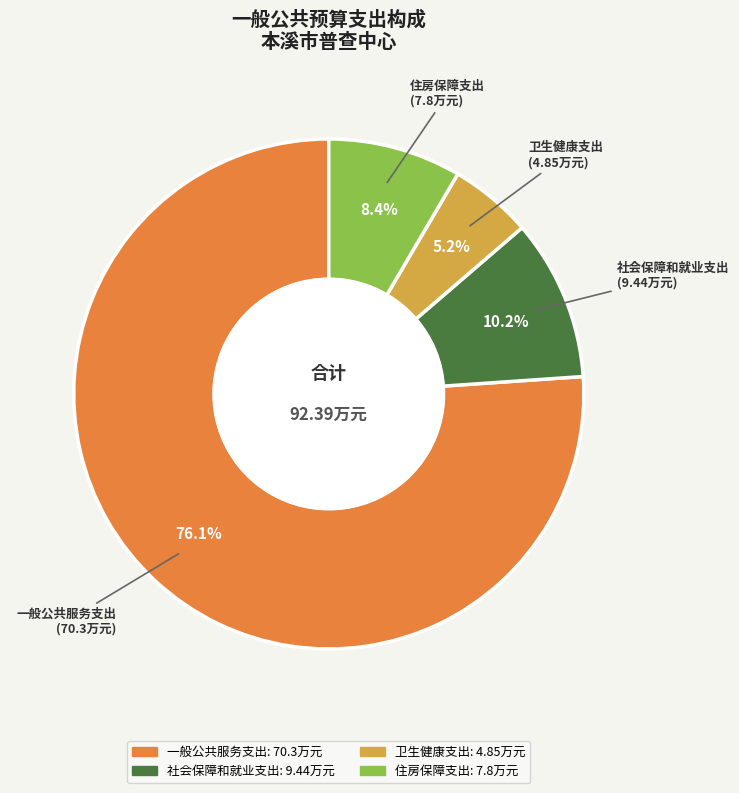

To the nearest percent, what portion does 住房保障支出 represent?

8%